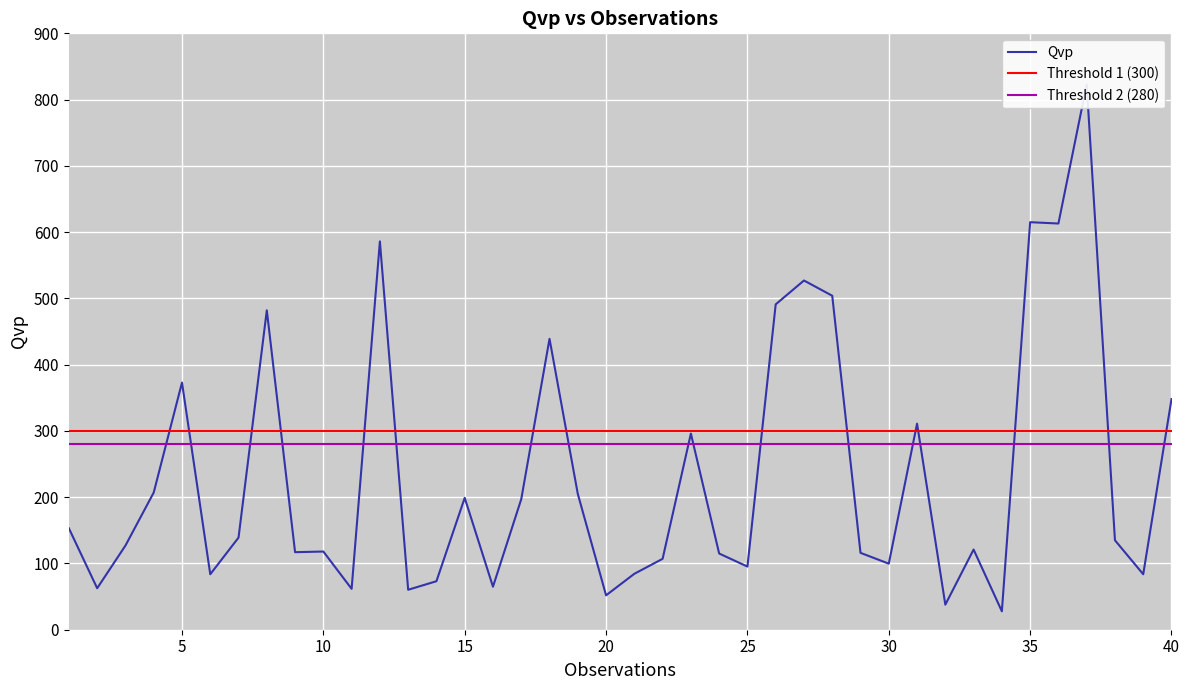

True or false: there are more than 2 points higher than both neighbors.

True